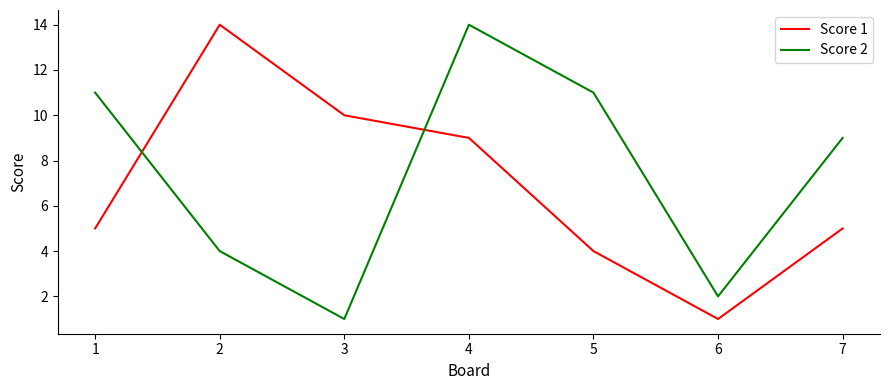

At which category is the sum across all series the highest?

4